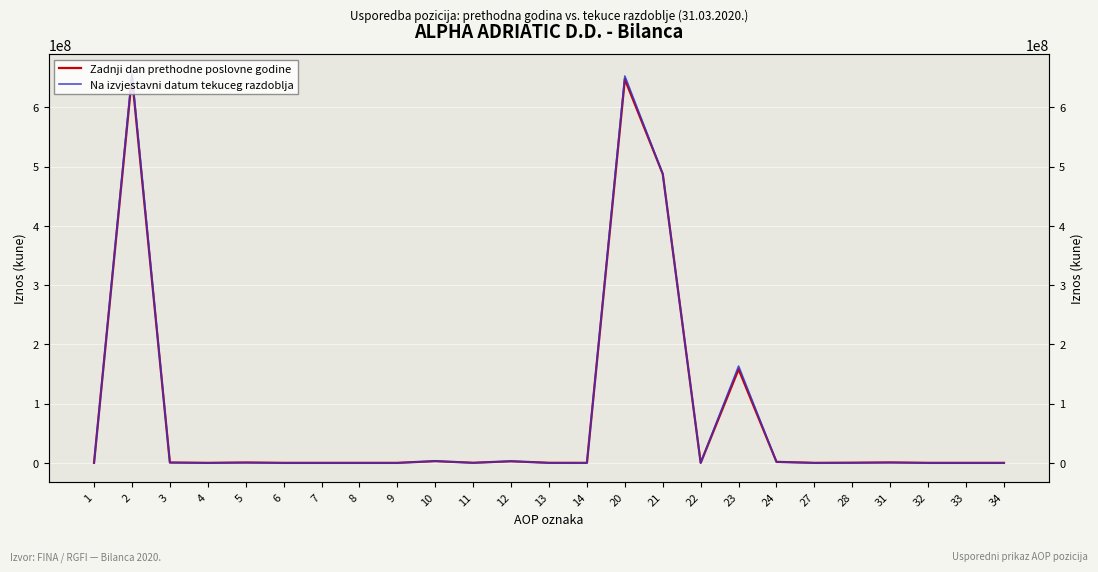

True or false: Na izvjestavni datum tekuceg razdoblja and Zadnji dan prethodne poslovne godine intersect in this chart.

True